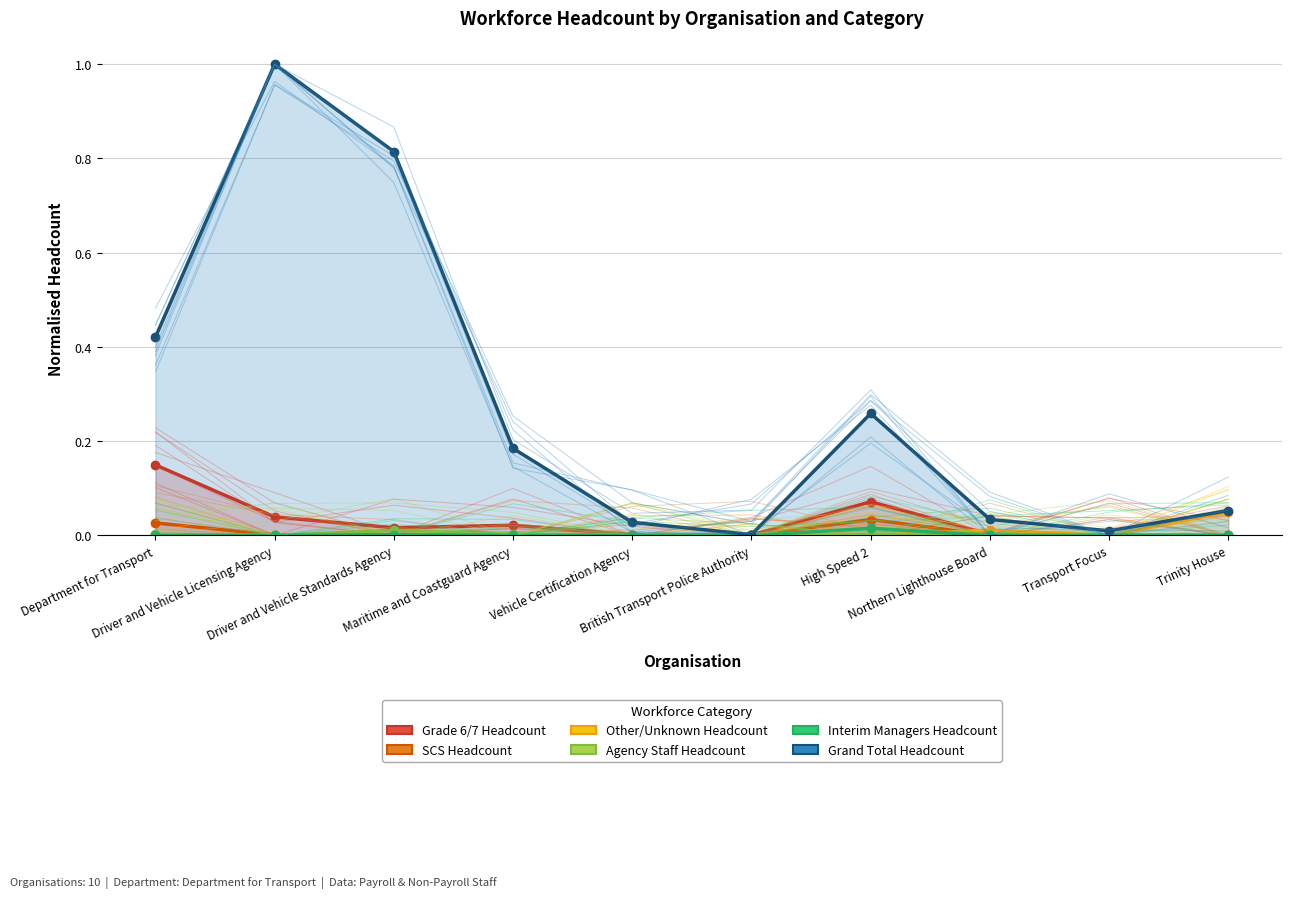

At which category is the sum across all series the highest?

Driver and Vehicle Licensing Agency